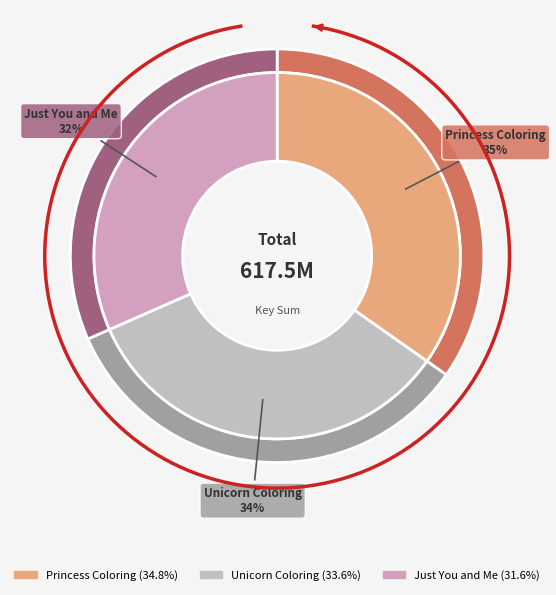

To the nearest percent, what percentage of the pie is Unicorn Coloring?

34%